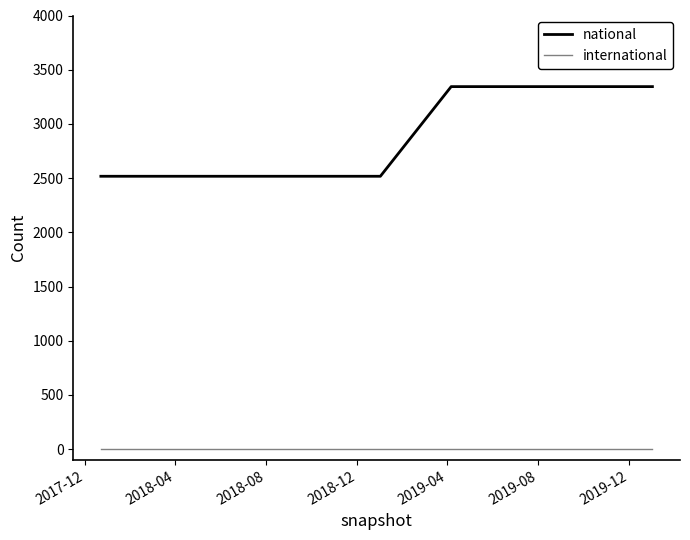

True or false: international and national cross at least once.

False